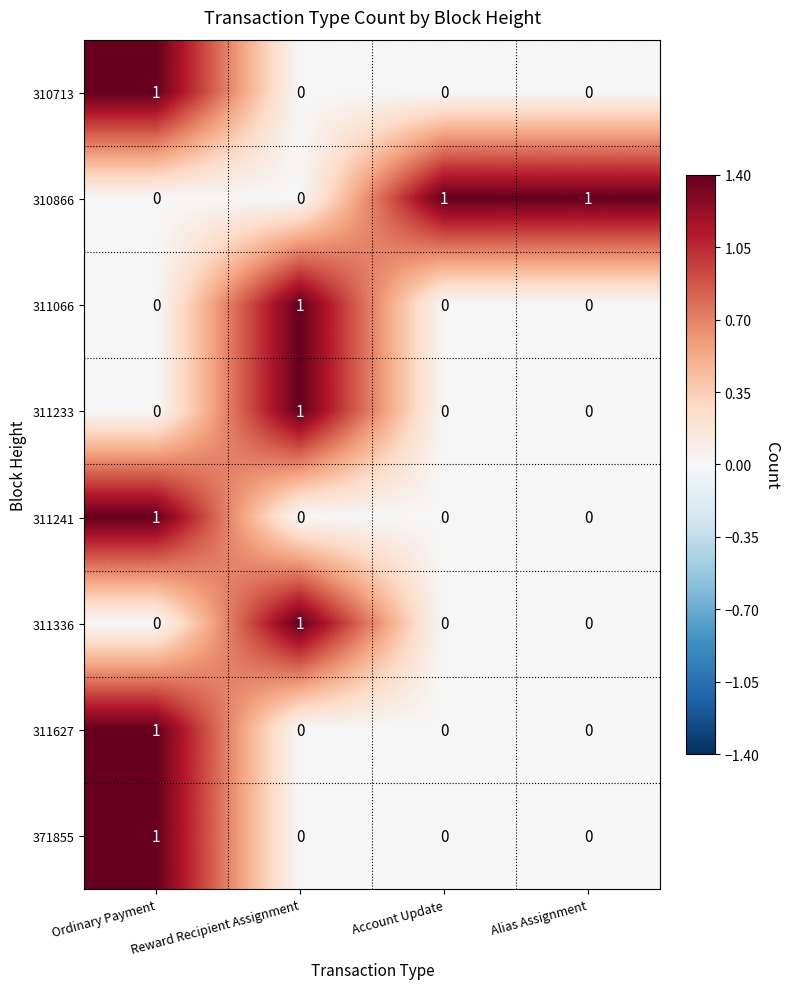

At which category is the sum across all series the highest?

Ordinary Payment